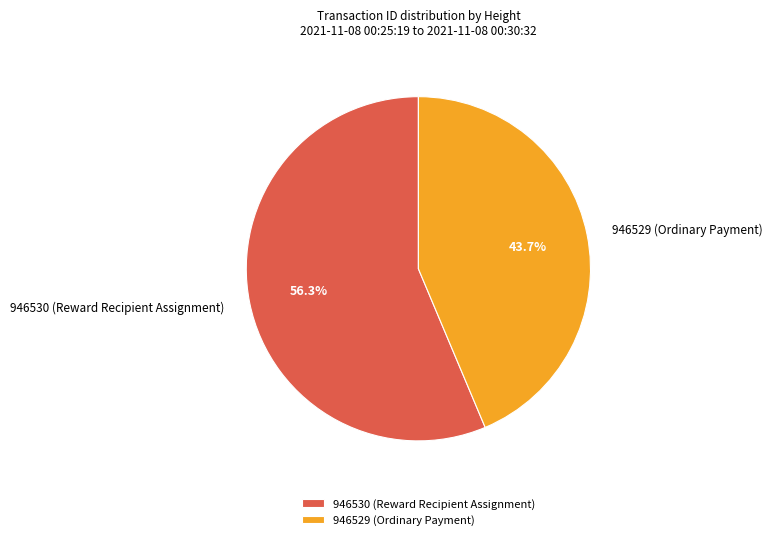

To the nearest percent, what is the average slice percentage?

50%